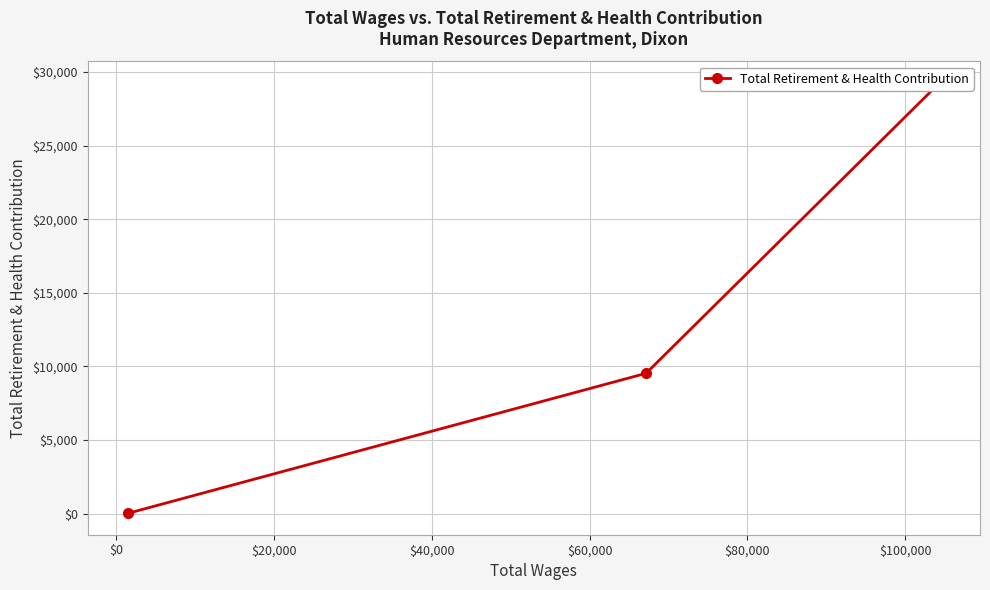

What is the label of the 2nd point from the right?

$0